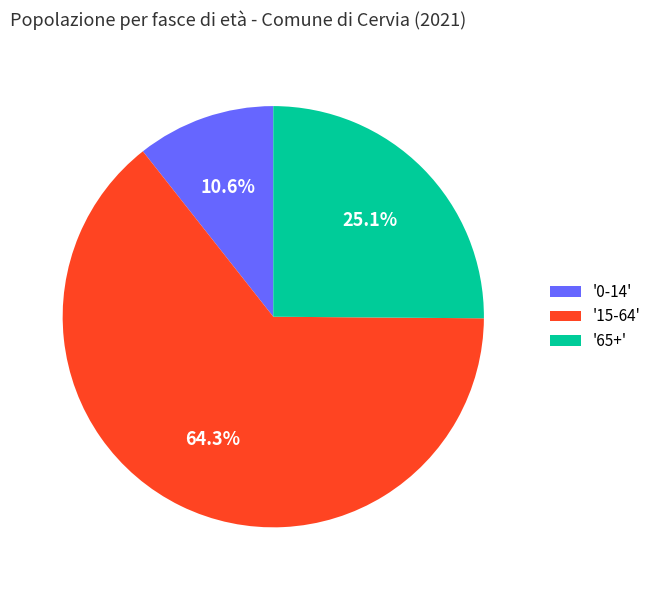

Which slice represents more than half of the pie?

'15-64'